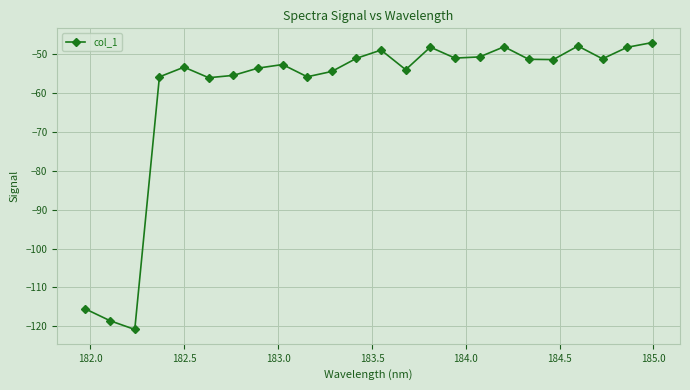

True or false: the data has more than 1 interior local peaks.

True